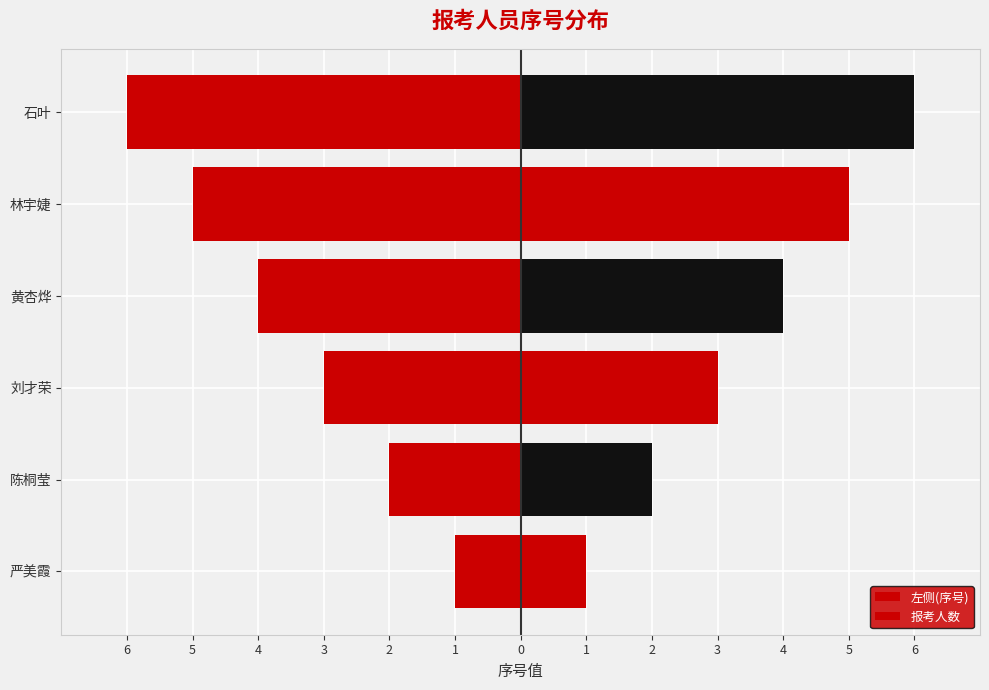

Which has a higher value, 黄杏烨 or 陈桐莹?

陈桐莹